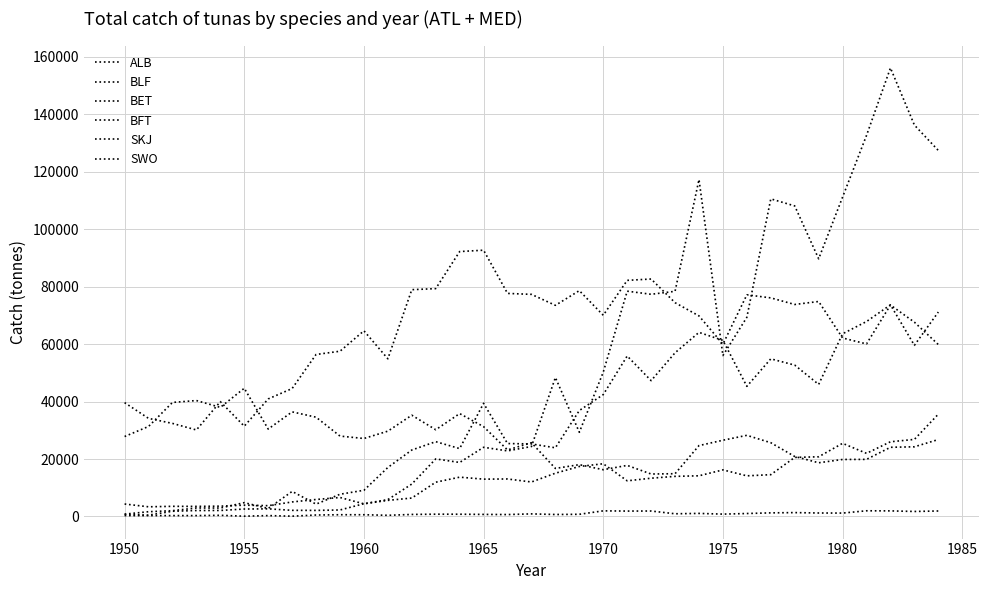

List the series in order of their peak value, lowest first.

BLF, SWO, BFT, BET, ALB, SKJ